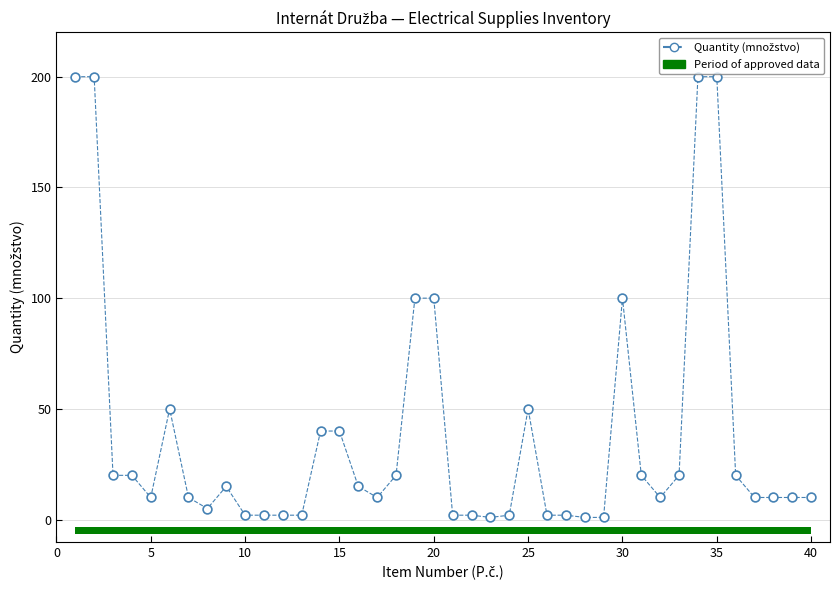

What is the range of X values (max minus min)?

39